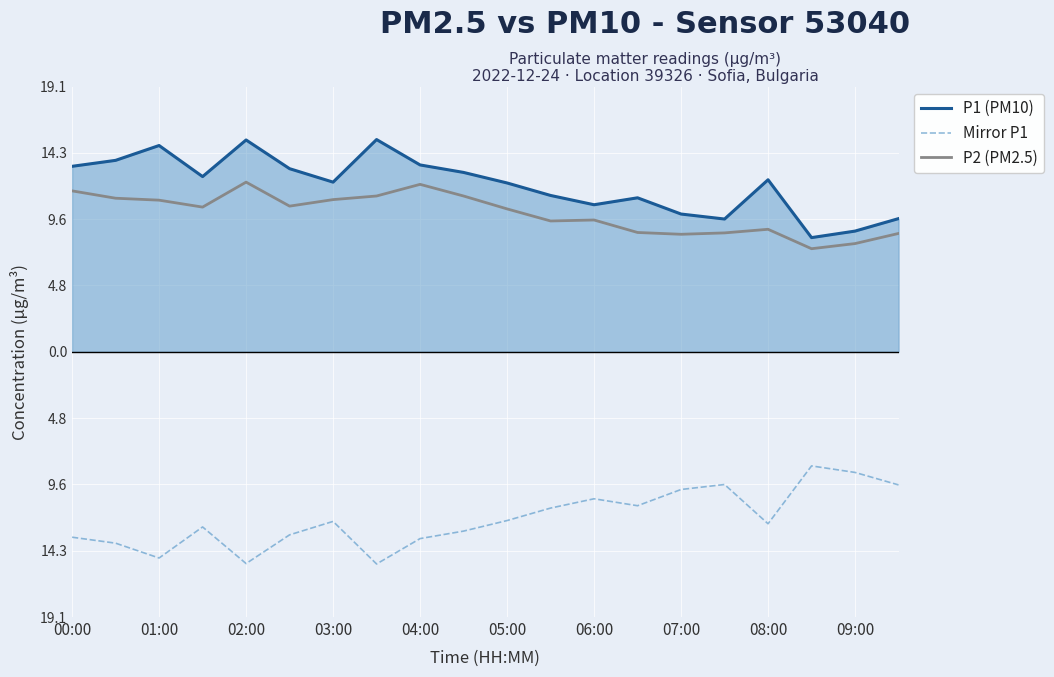

Does the chart display data point markers on the line(s)?

No